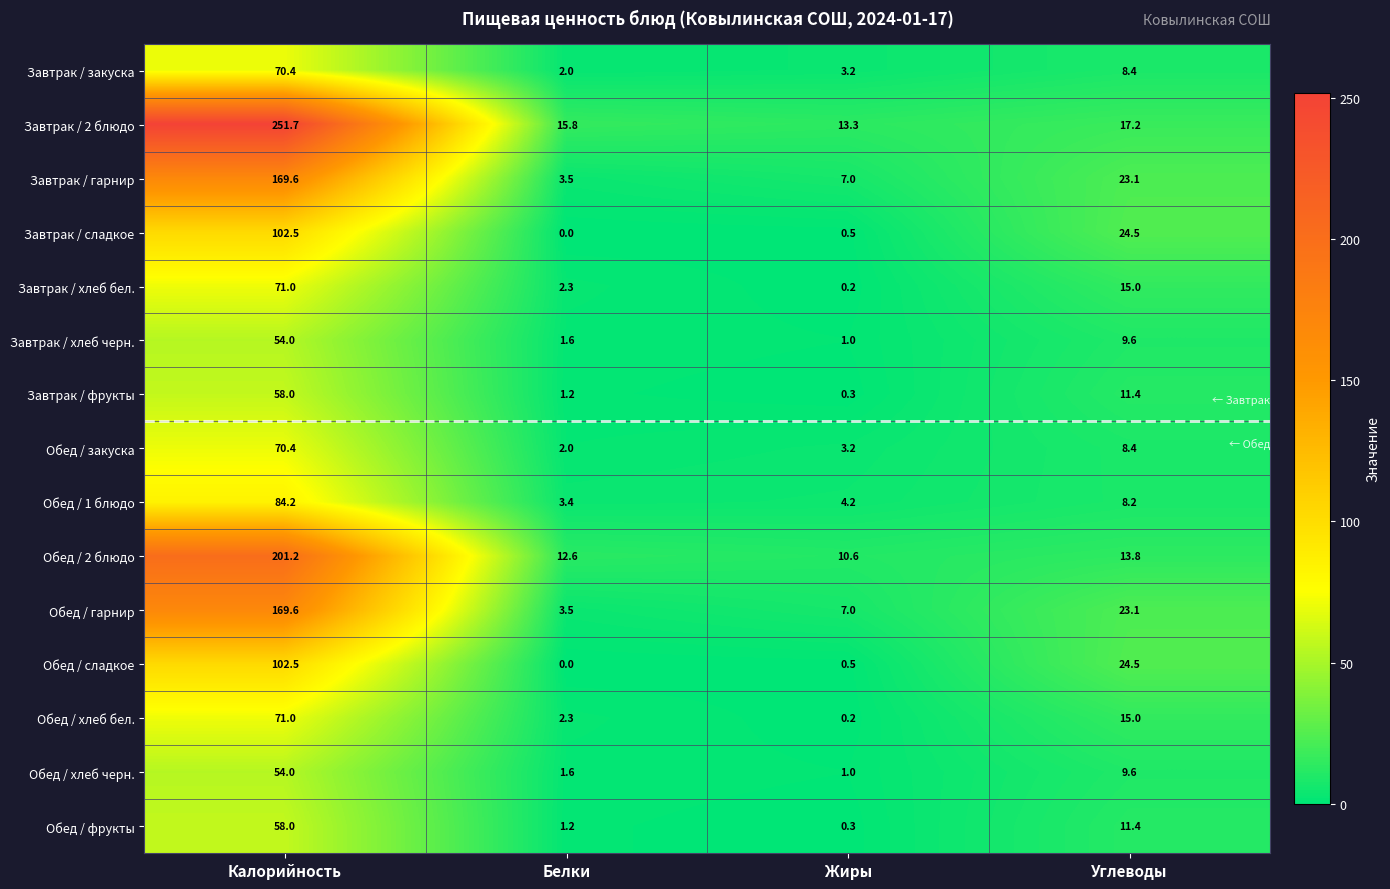

List the labels in order of Обед / гарнир value, smallest first.

Белки, Жиры, Углеводы, Калорийность